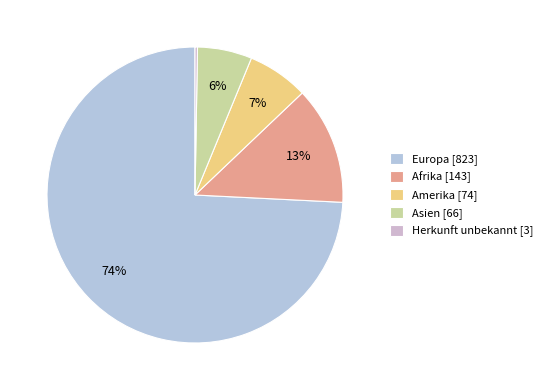

Is it true that Amerika is 7% of the pie?

True